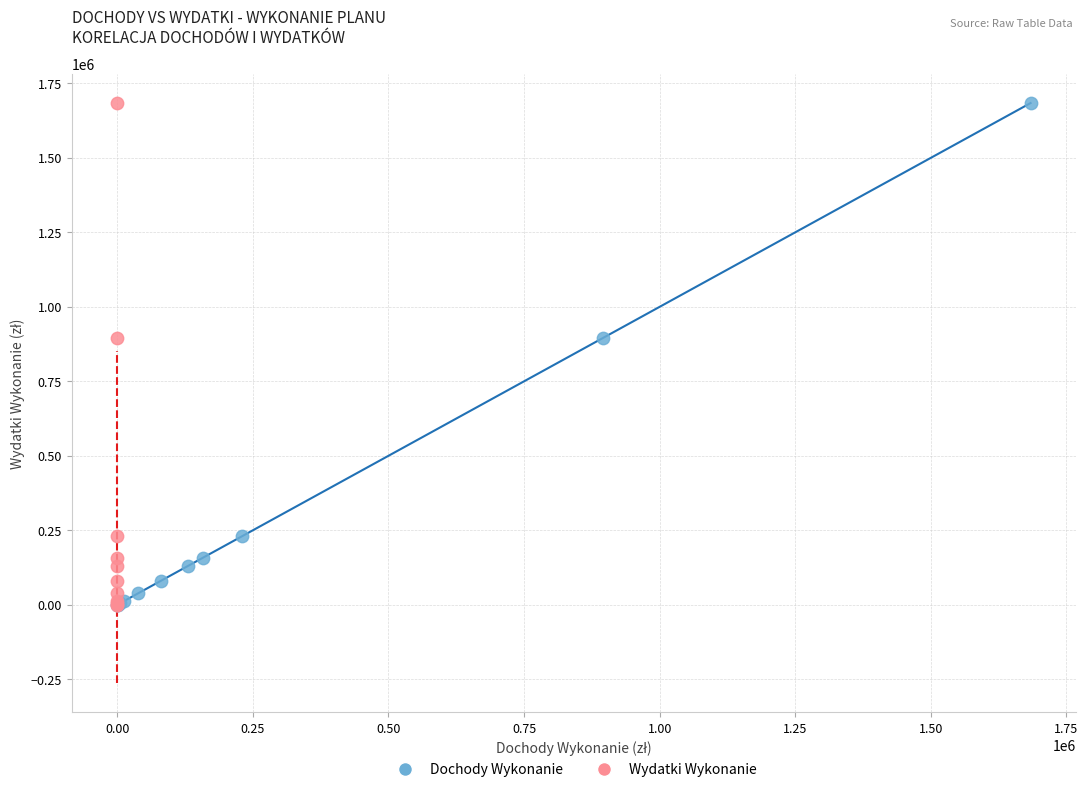

Which series has the widest spread of Y values?

Wydatki Wykonanie